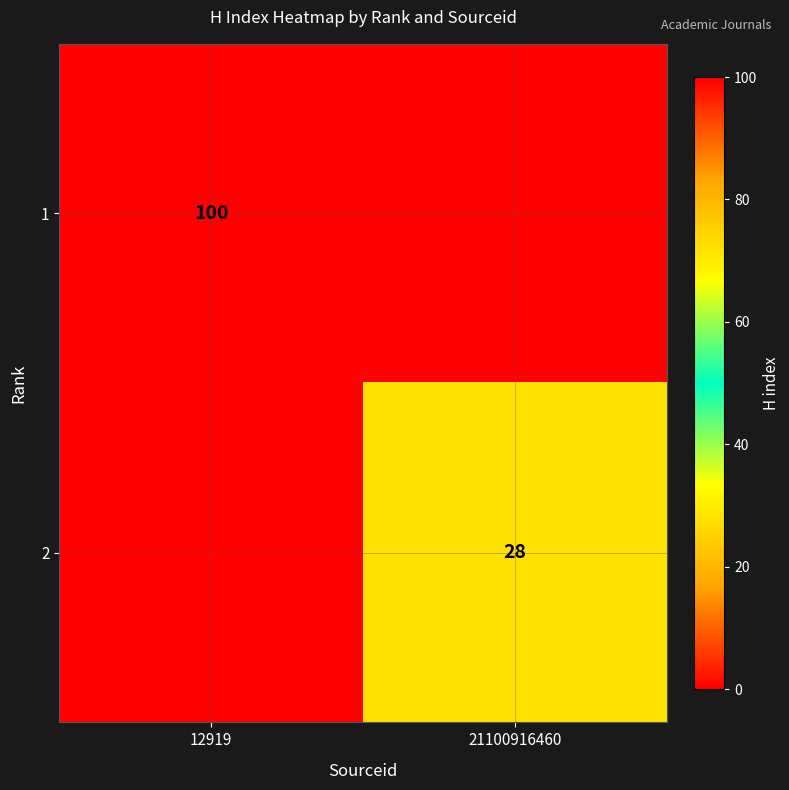

True or false: 1 has a value of 55 at 12919.

False